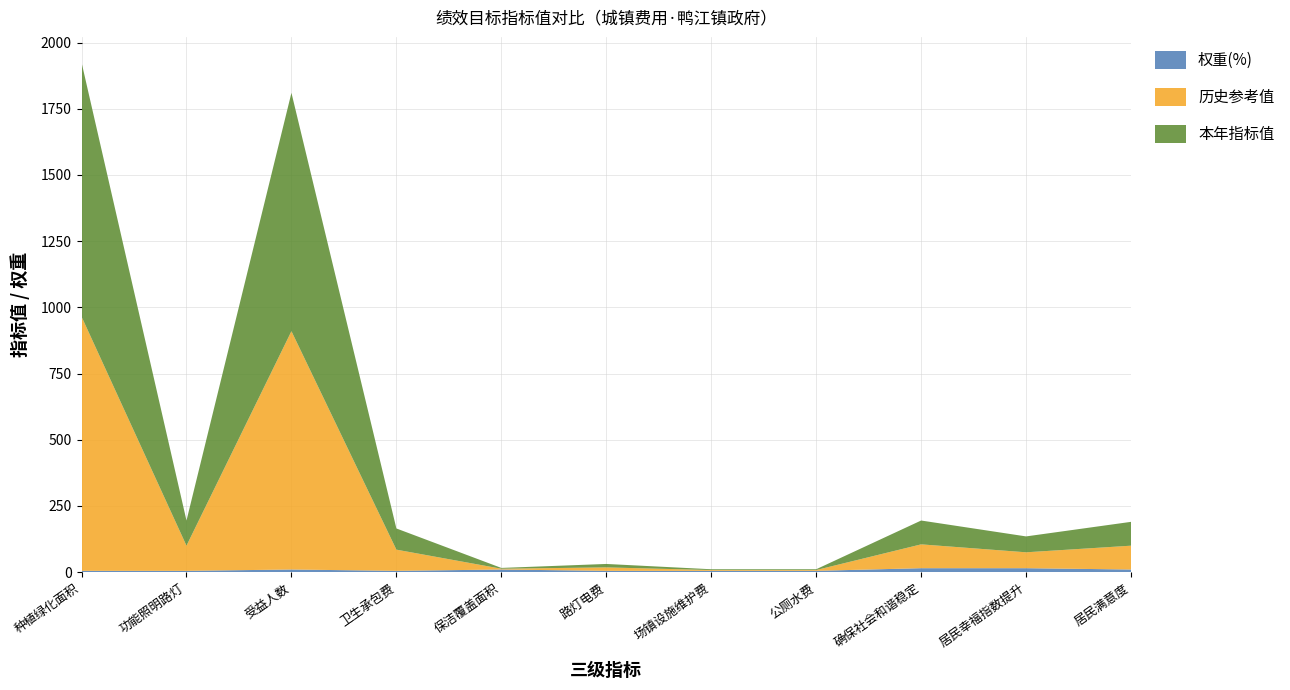

Reading left to right, transcribe all the data shown in this chart.

历史参考值: 960	95	900	80	3	13	3	3	90	60	90
本年指标值: 960	95	900	80	3	13	3	3	90	60	90
权重(%): 5	5	10	5	10	5	5	5	15	15	10